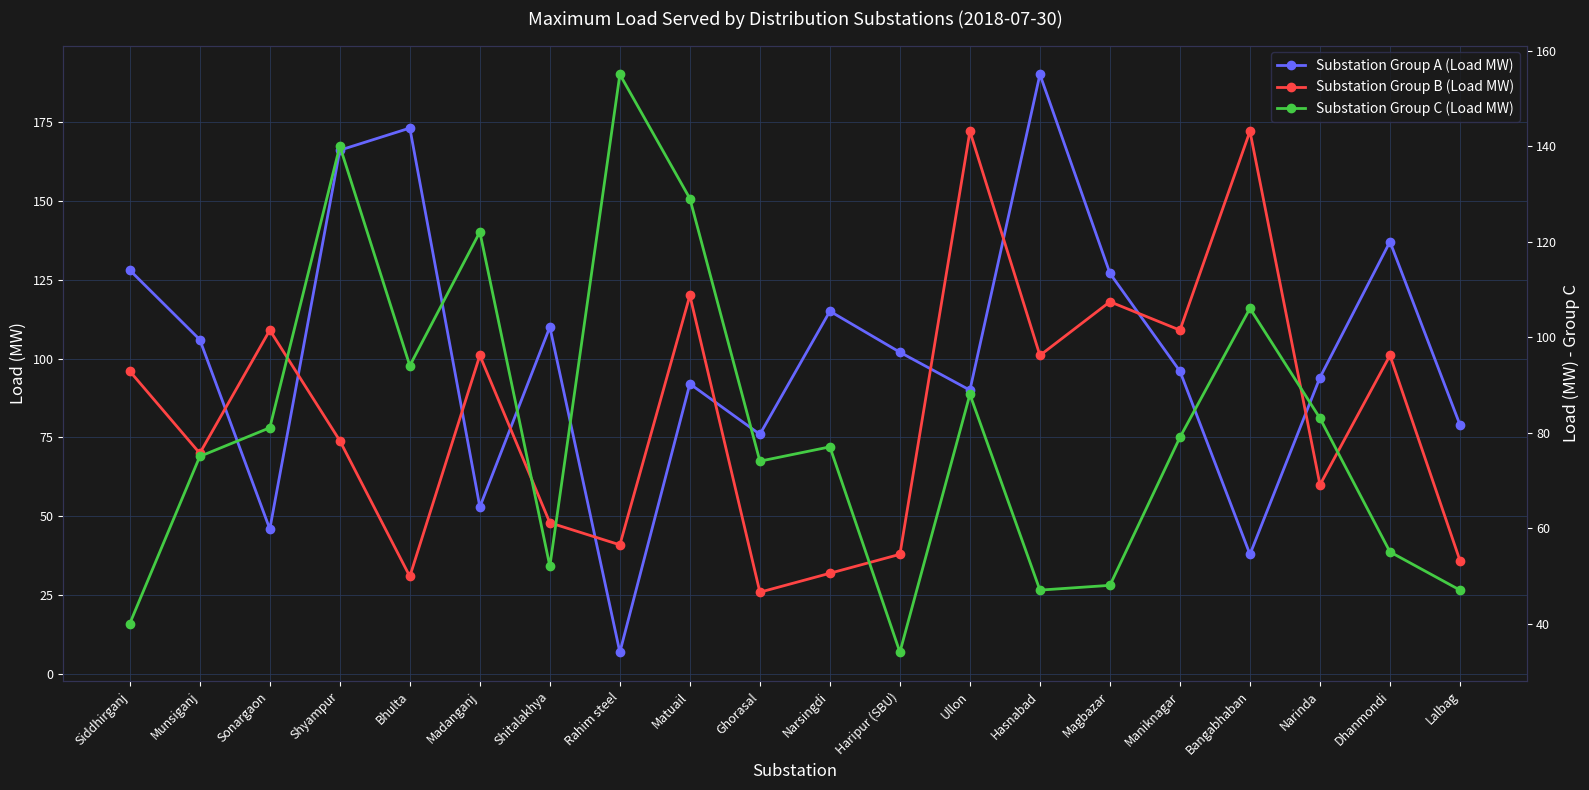

How many intersections are there between Substation Group C (Load MW) and Substation Group A (Load MW)?

8